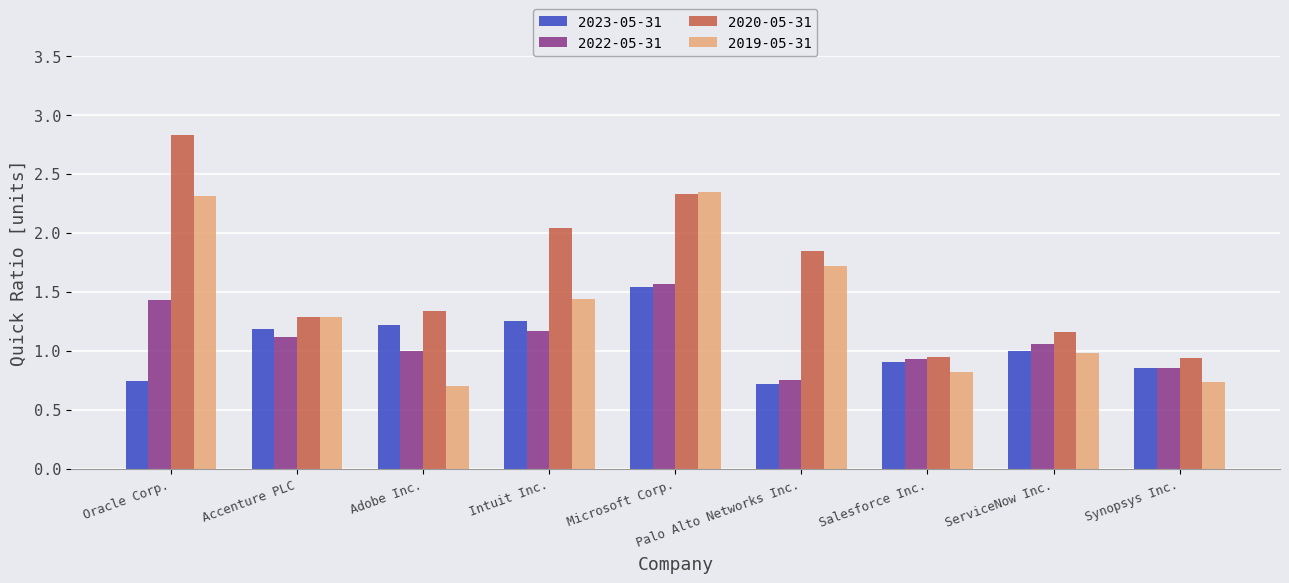

Which series has the largest range (max minus min)?

2020-05-31